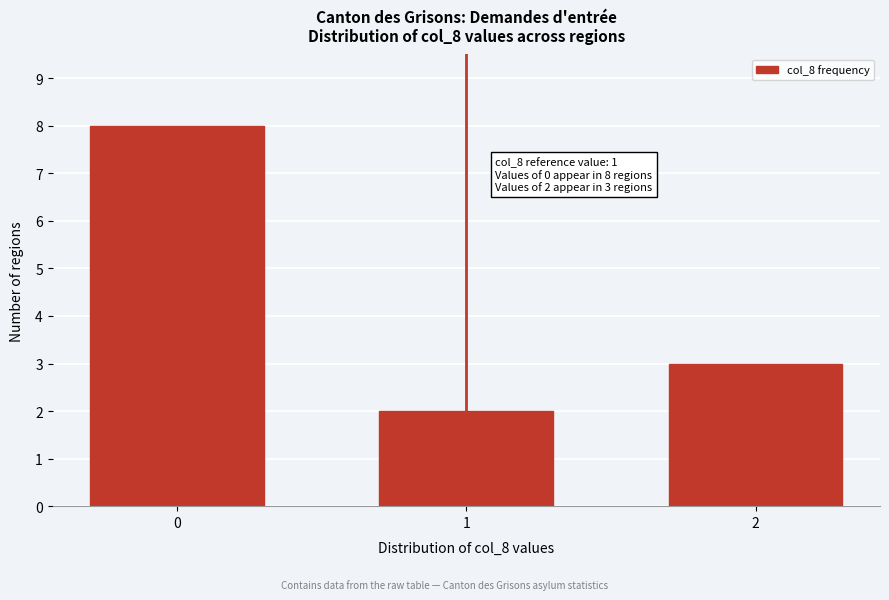

Reading left to right, extract all data points from this chart.

0=8	1=2	2=3